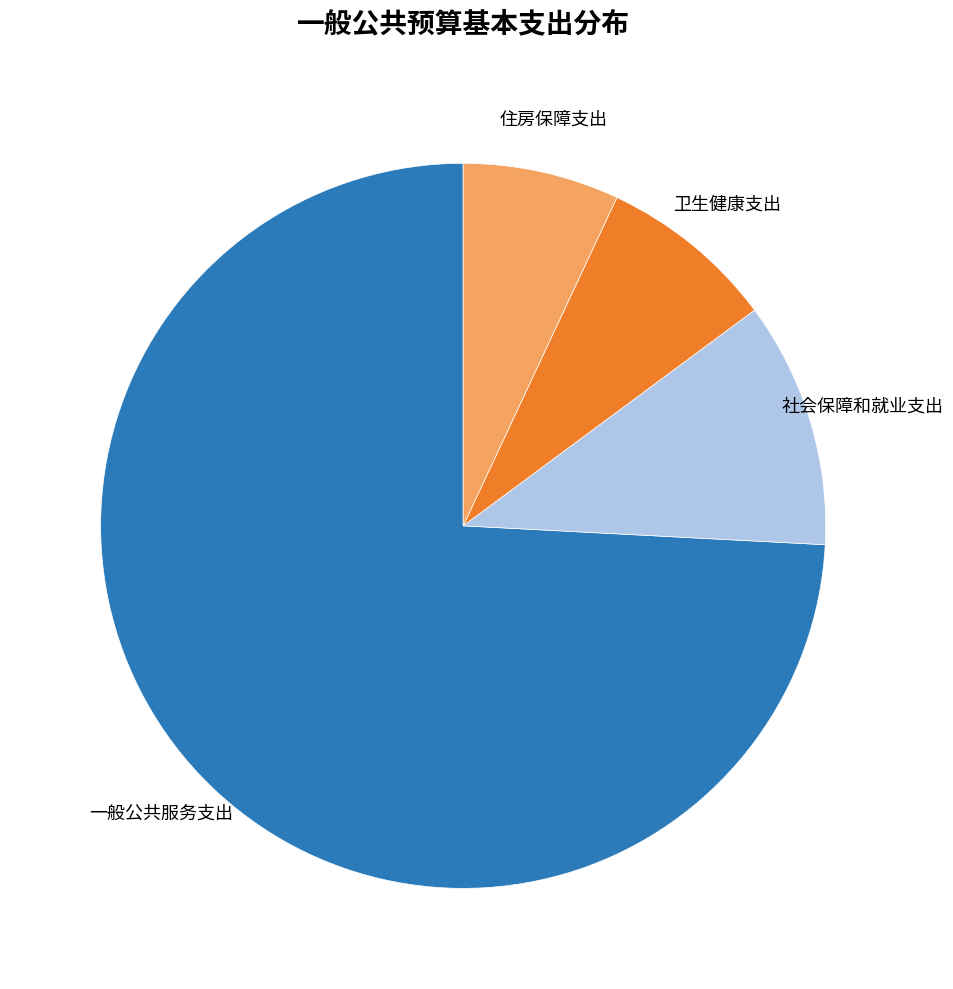

Count the number of slices in the pie.

4